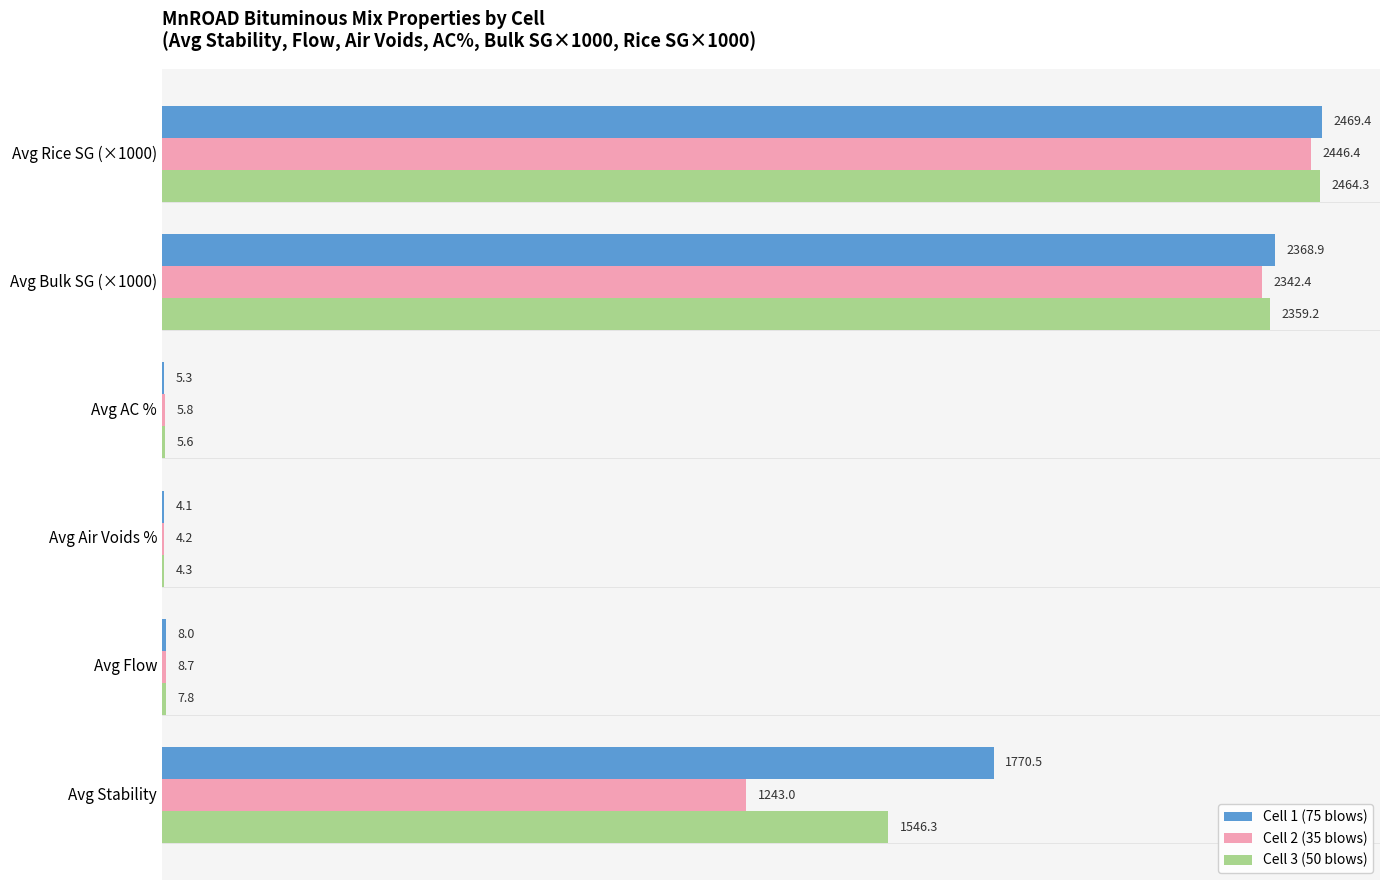

Between Avg Flow and Avg Rice SG (×1000), which series saw the biggest shift?

Cell 1 (75 blows)